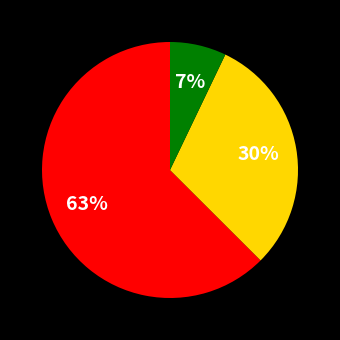

To the nearest percent, what is the average slice percentage?

33%